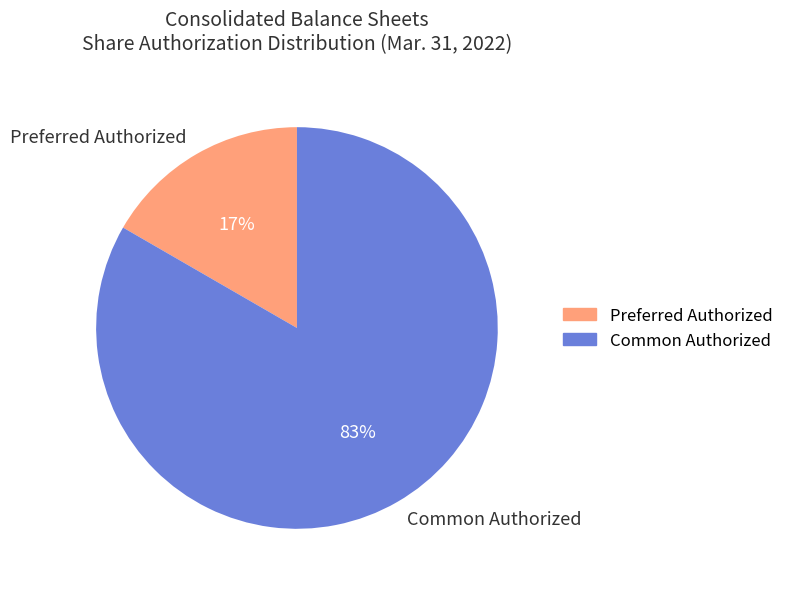

Rank the categories by value from lowest to highest.

Preferred Authorized, Common Authorized